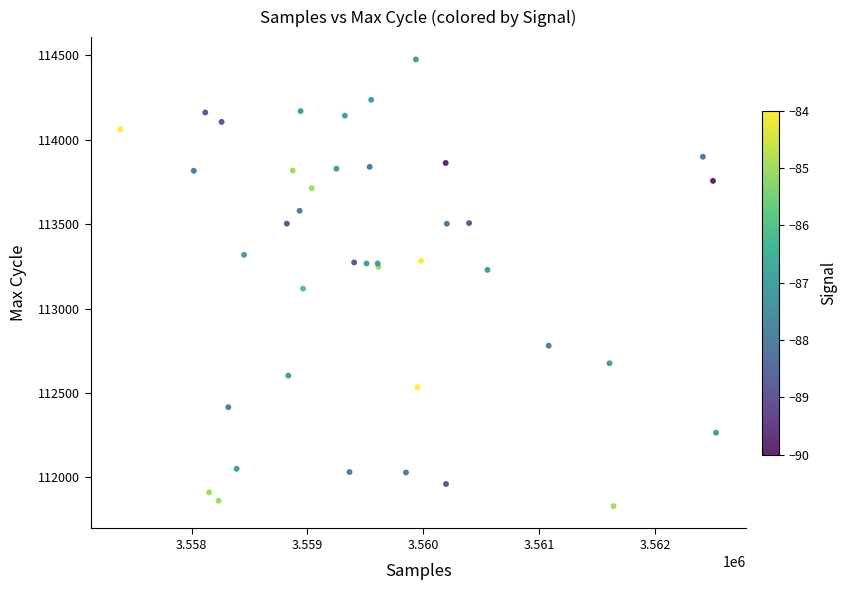

What Y value in the scatter plot is closest to 113152?

113118